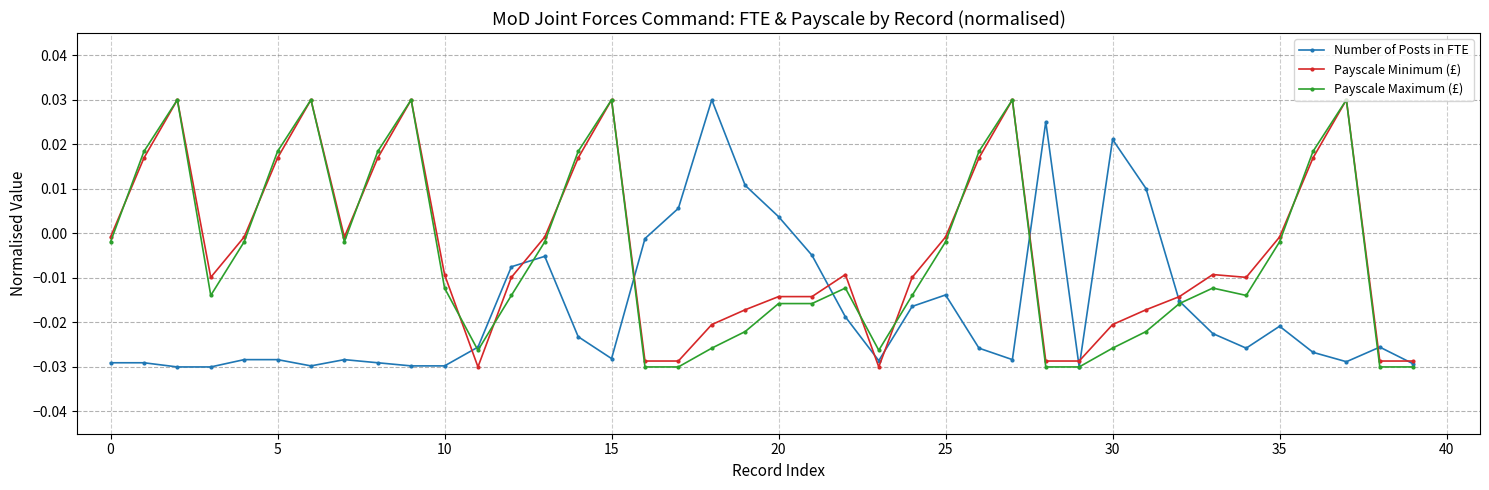

What are all the series names shown in the legend?

Number of Posts in FTE, Payscale Minimum (£), Payscale Maximum (£)